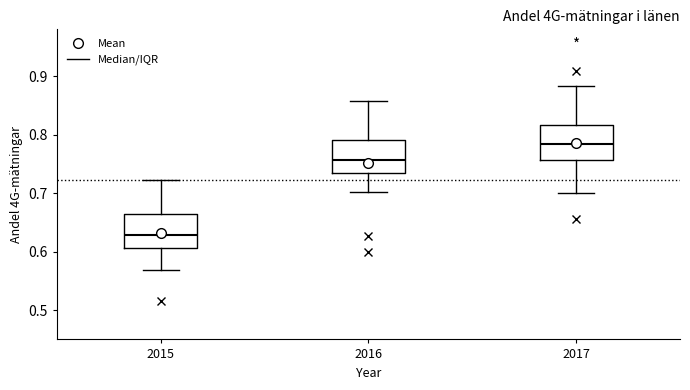

Reading left to right, transcribe this box plot: for each box, give where its median line is, the range the box spans, and where its two whiskers end, as read against the y-axis. The values are not printed on the chart, so give them approximately, as read against the axis.

2015: median 0.63, box 0.61 to 0.66, whiskers 0.57 to 0.72
2016: median 0.76, box 0.73 to 0.79, whiskers 0.70 to 0.86
2017: median 0.78, box 0.76 to 0.82, whiskers 0.70 to 0.88